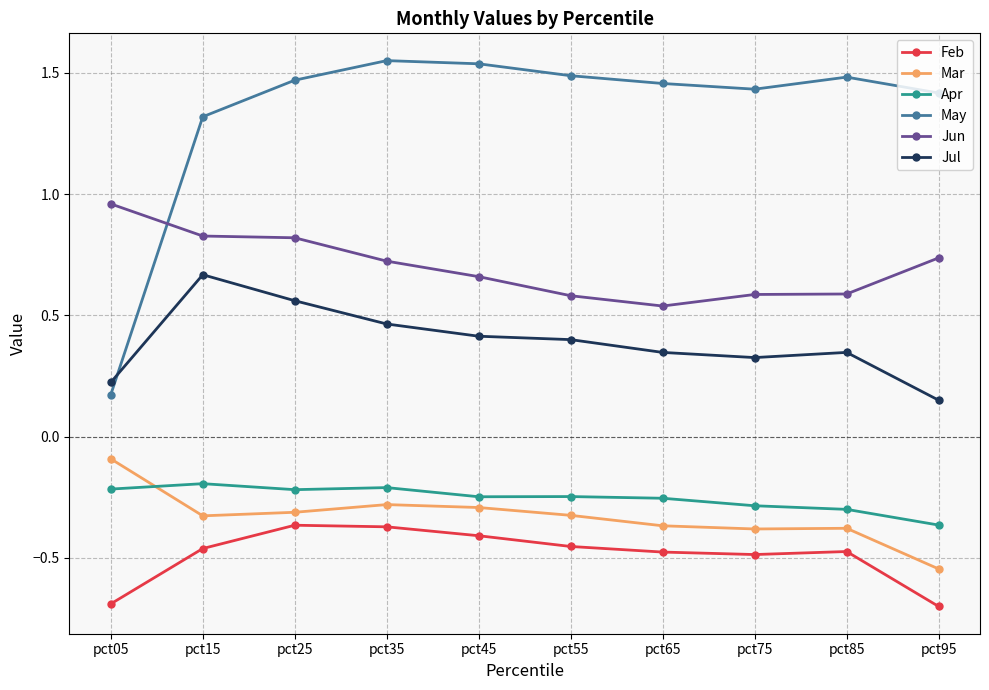

What is the sum of the Feb values at pct05 and pct25?

-1.1